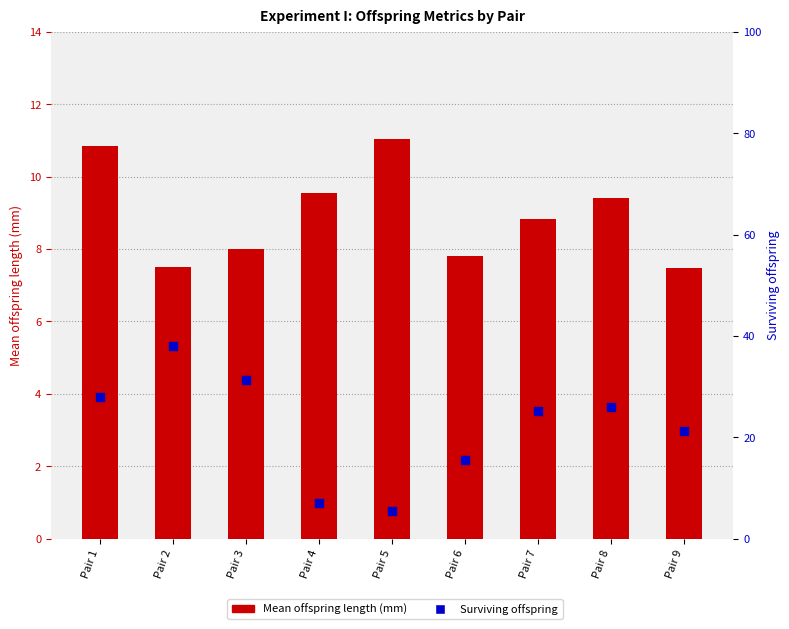

Which series reaches the maximum Y coordinate?

Surviving offspring